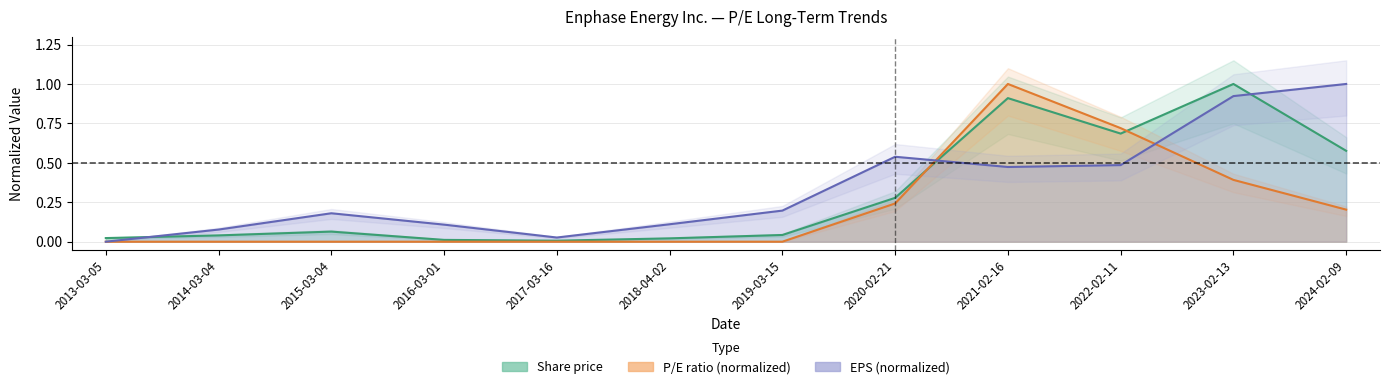

What are all the series names shown in the legend?

Share price, P/E, EPS